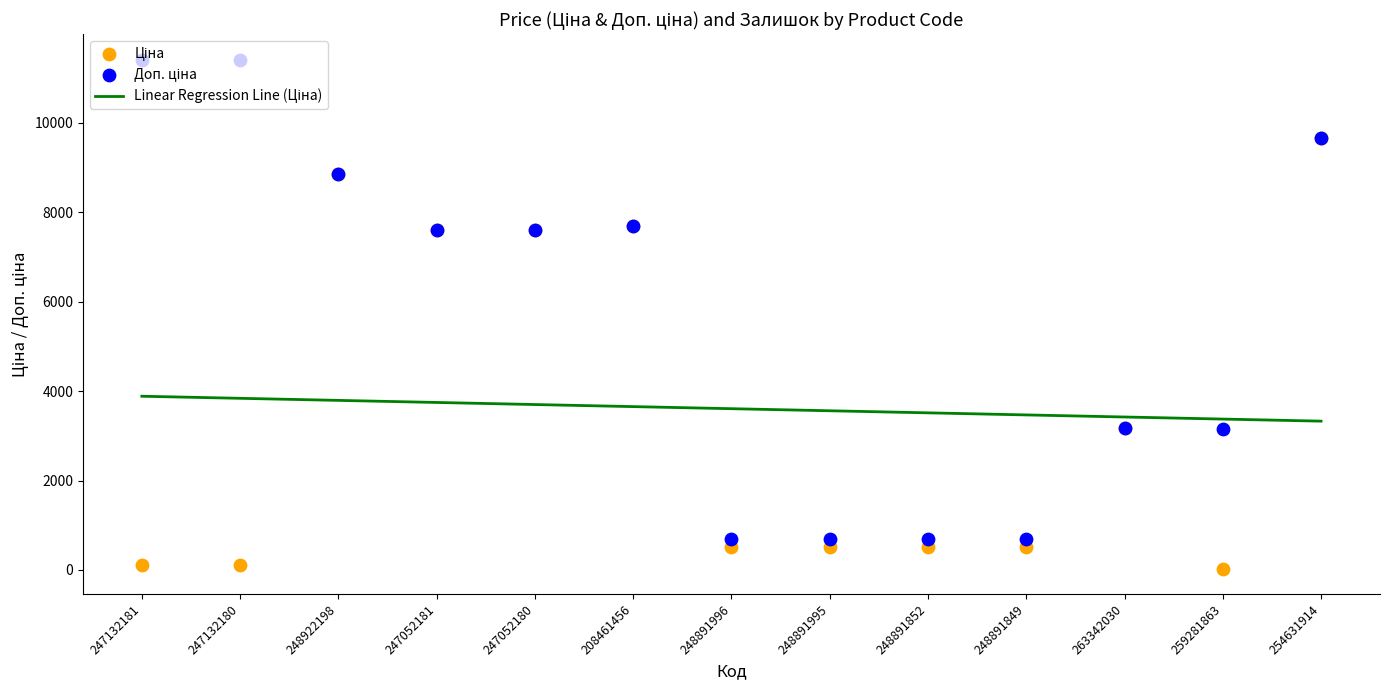

Which series has the largest Y range (max minus min)?

Доп. ціна